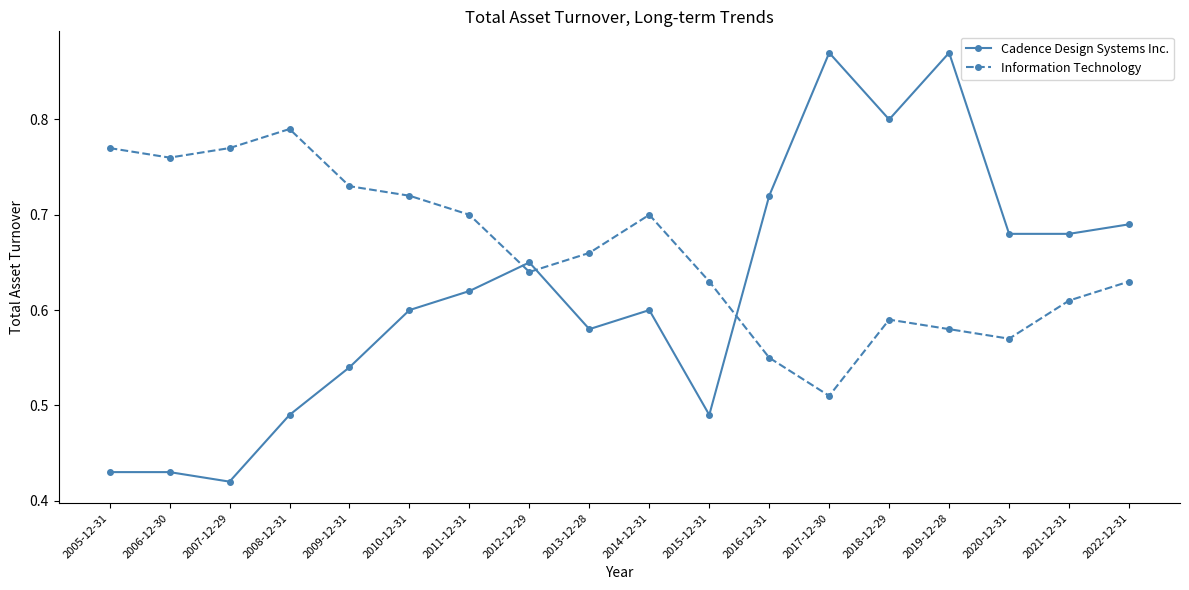

How many Information Technology values are between 0 and 1?

18